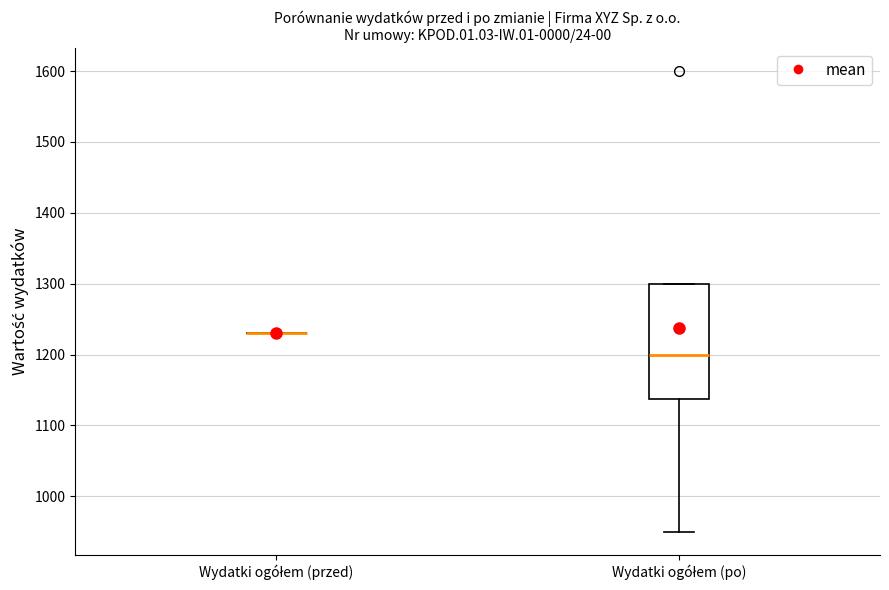

Comparing the boxes themselves (not the whiskers), which one is the tallest?

Wydatki ogółem (po)